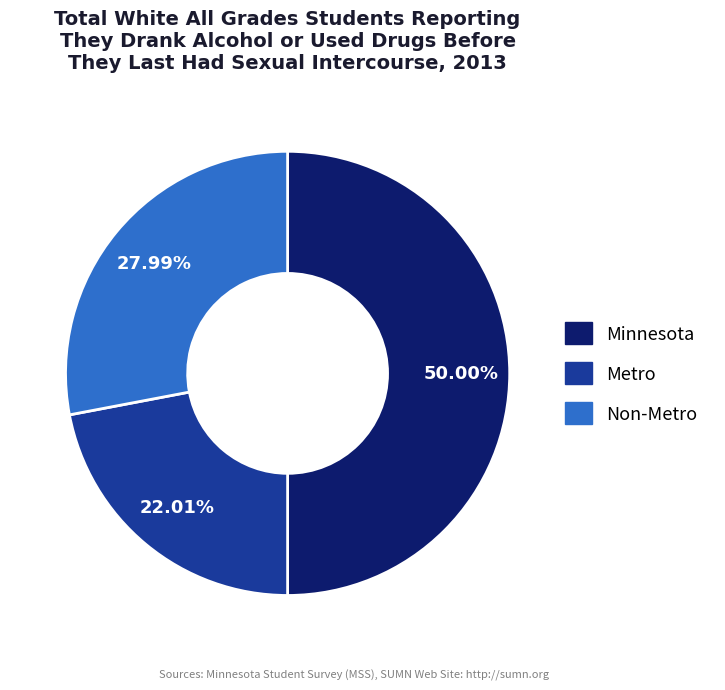

Is it true that Minnesota is 50% of the pie?

True